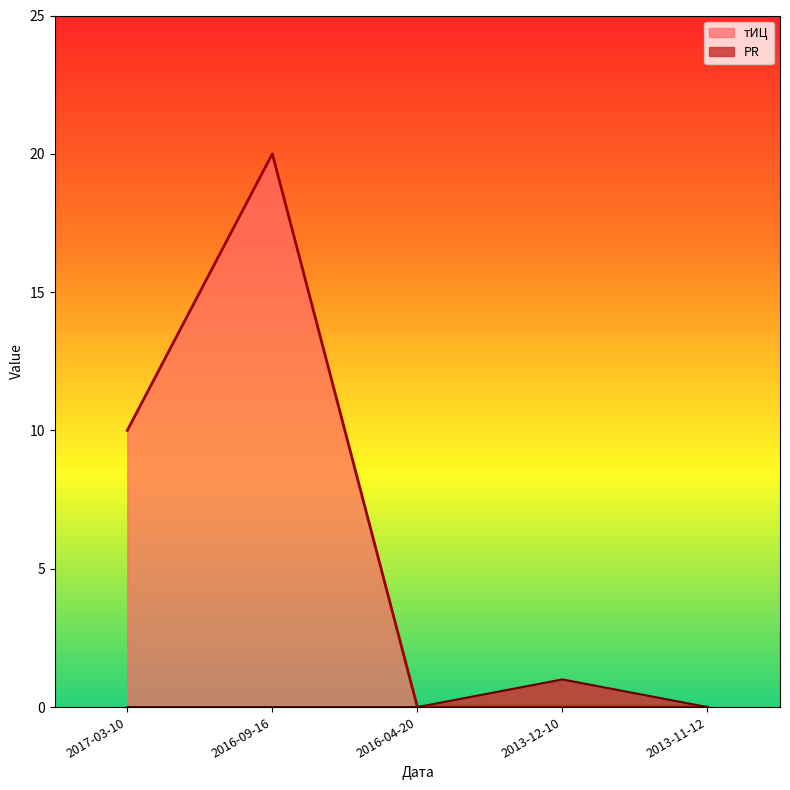

Count the тИЦ values in the range 0 to 10.

4